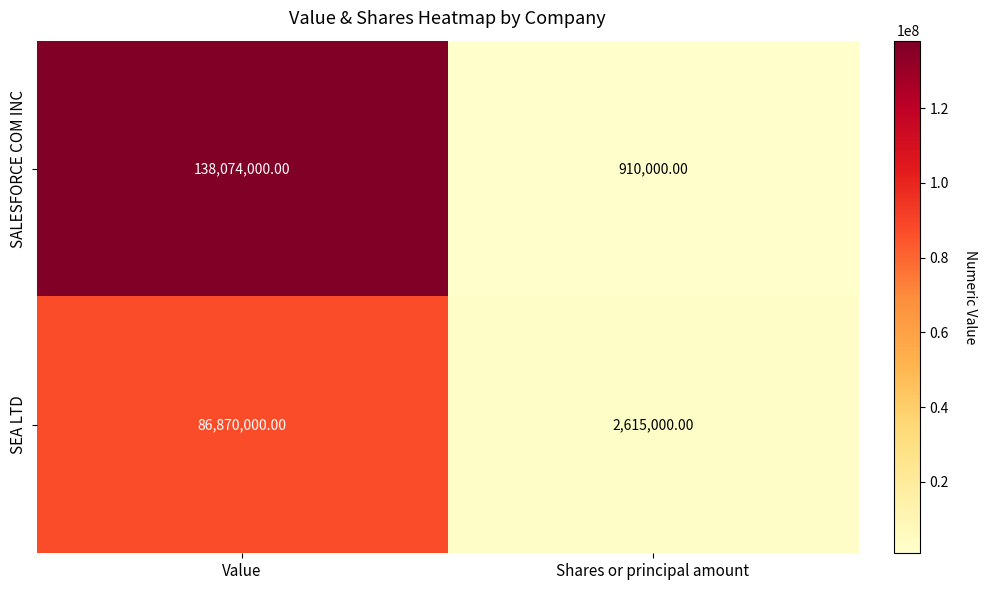

What is the sum of all SEA LTD values?

89485000